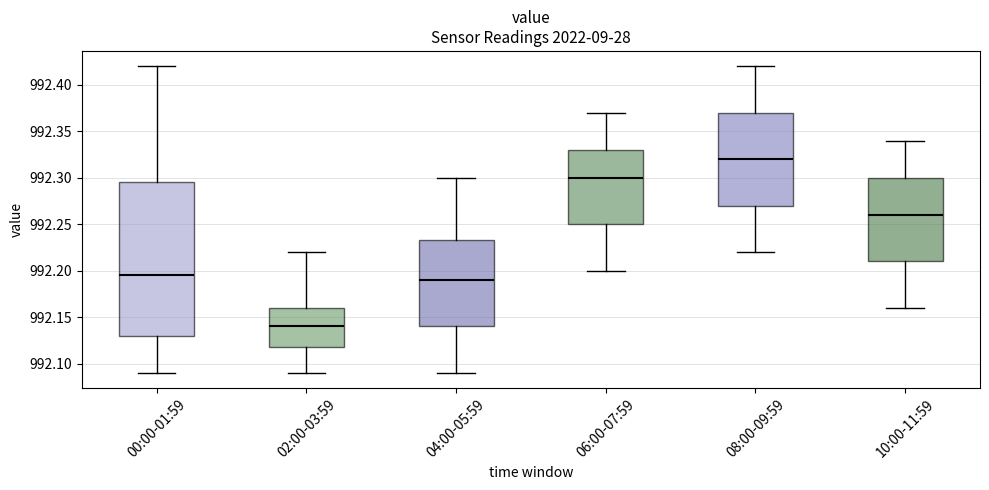

Which box is the tallest, from its lower edge to its upper edge?

00:00-01:59